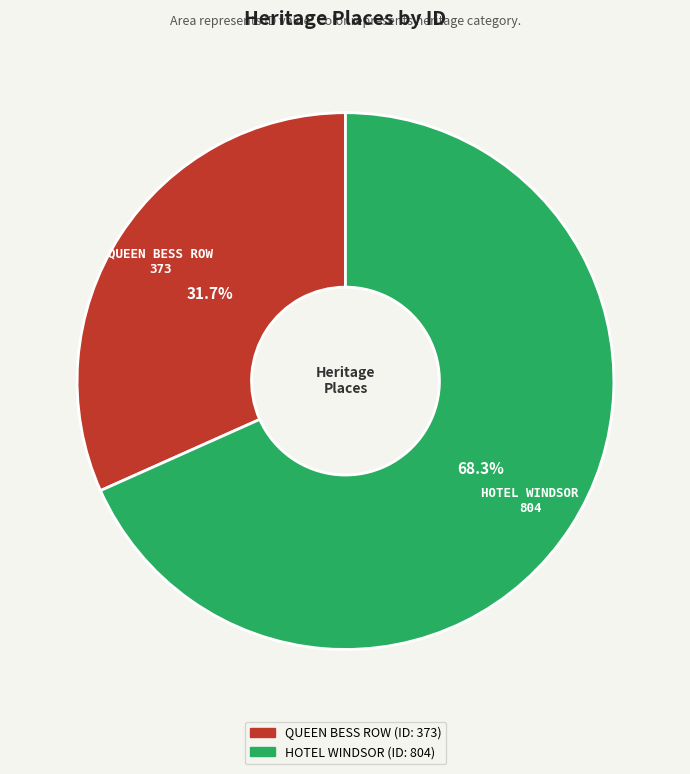

Approximately how many times larger is the value at QUEEN BESS ROW compared to HOTEL WINDSOR?

0.5